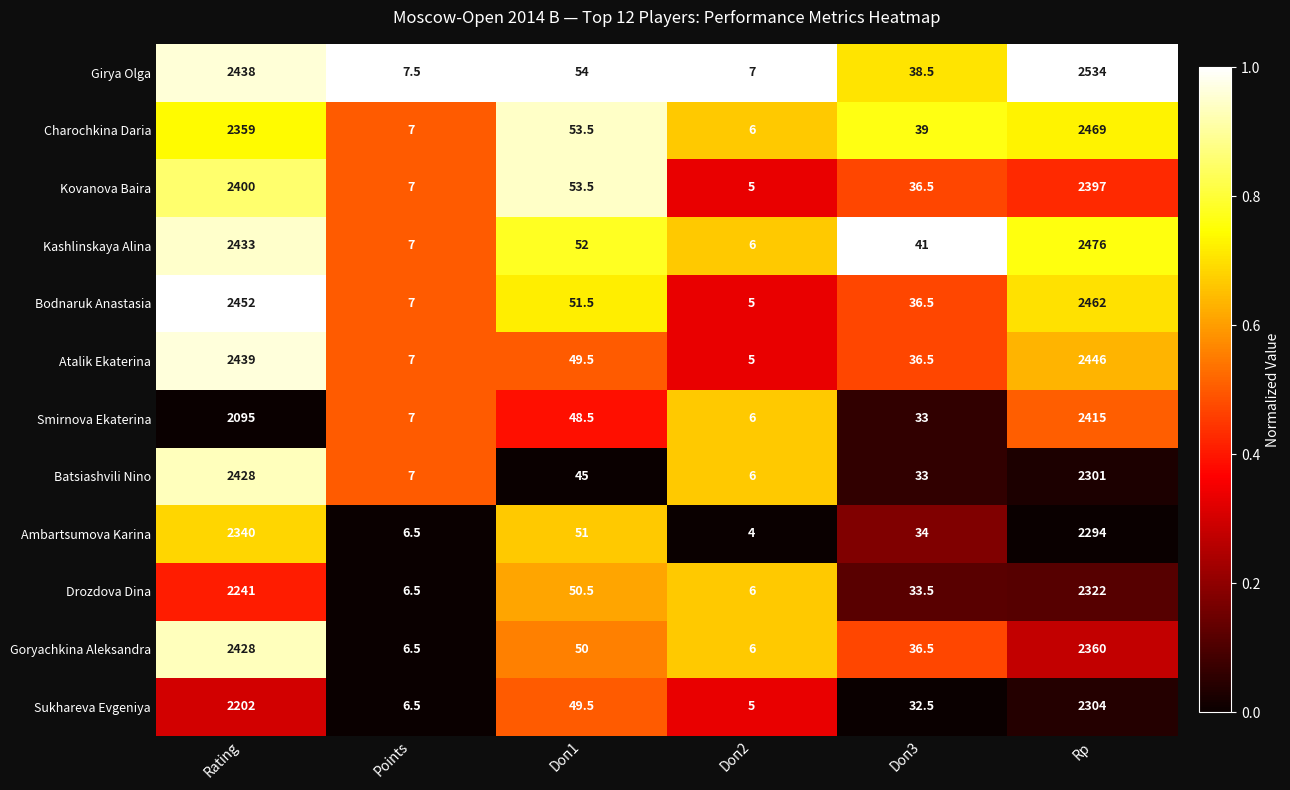

What is the sum of all Goryachkina Aleksandra values?

4887.0